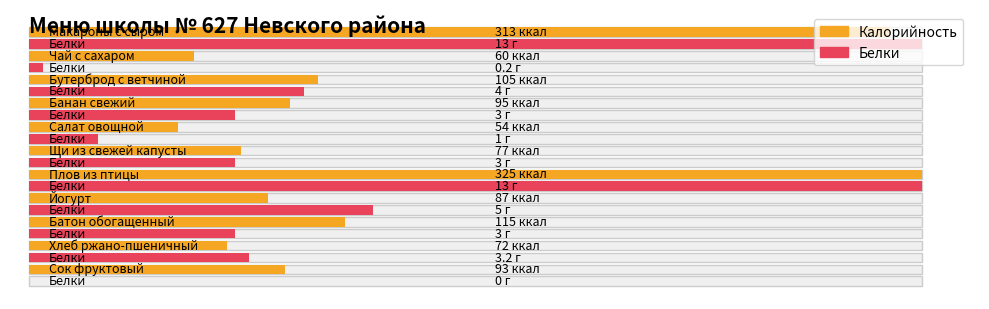

Reading left to right, transcribe all the data shown in this chart.

Калорийность: 313.0	60.0	105.0	95.0	54.0	77.0	325.0	87.0	115.0	72.0	93.0
Белки: 13.0	0.2	4.0	3.0	1.0	3.0	13.0	5.0	3.0	3.2	0.0